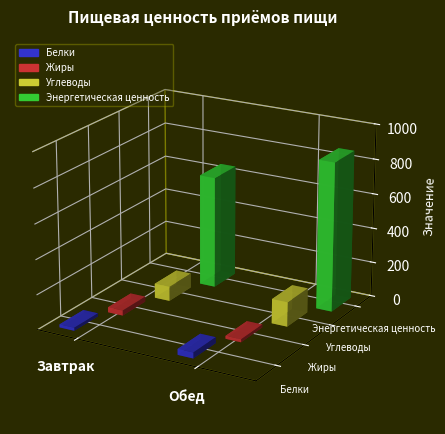

What is the total value across all series at Обед?

1049.5